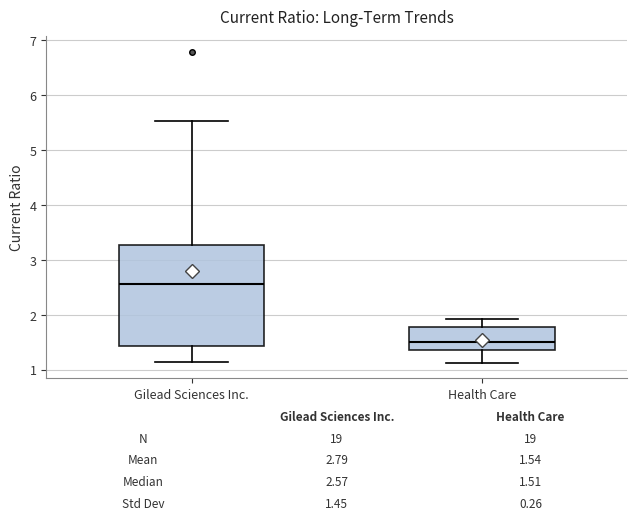

Which box is the tallest, from its lower edge to its upper edge?

Gilead Sciences Inc.